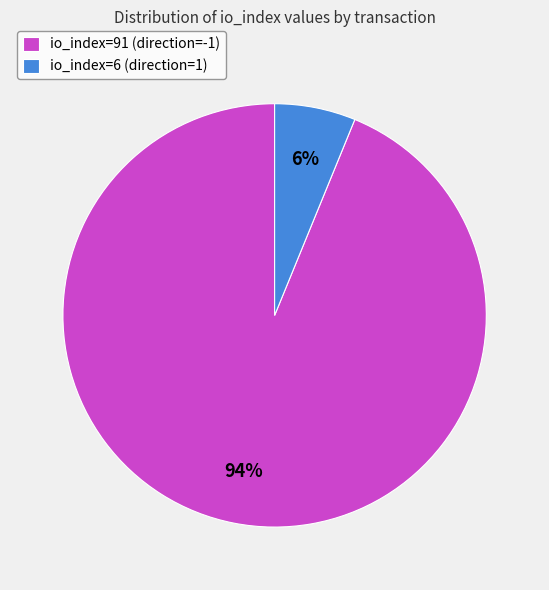

Which slice is the largest?

io_index=91 (direction=-1)